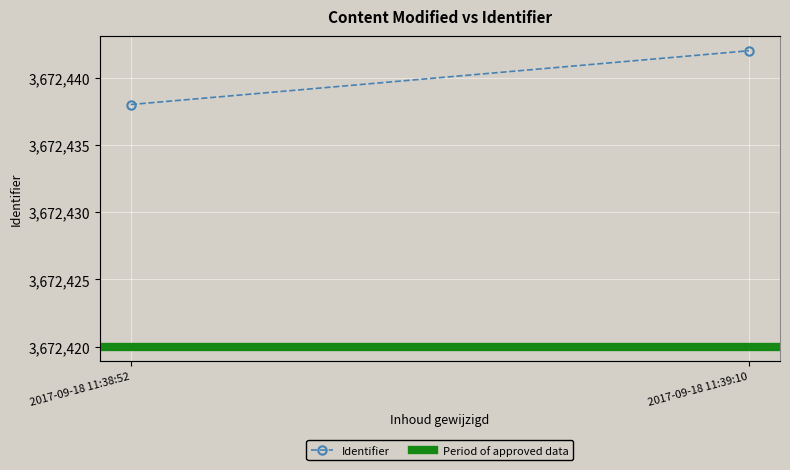

Which series changed the most between 2017-09-18 11:38:52 and 2017-09-18 11:39:10?

Identifier